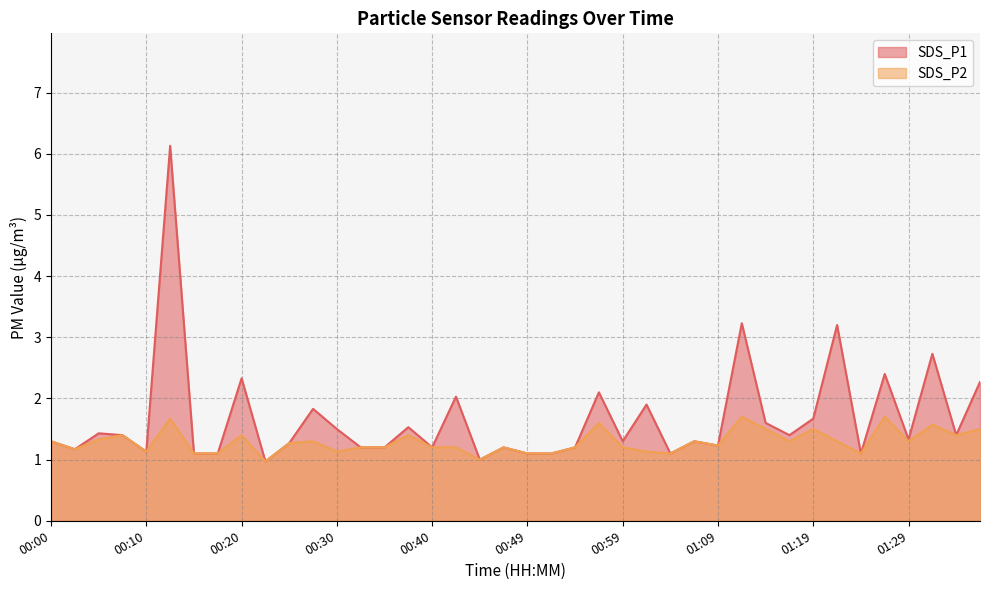

How many lines are shown in the chart?

2